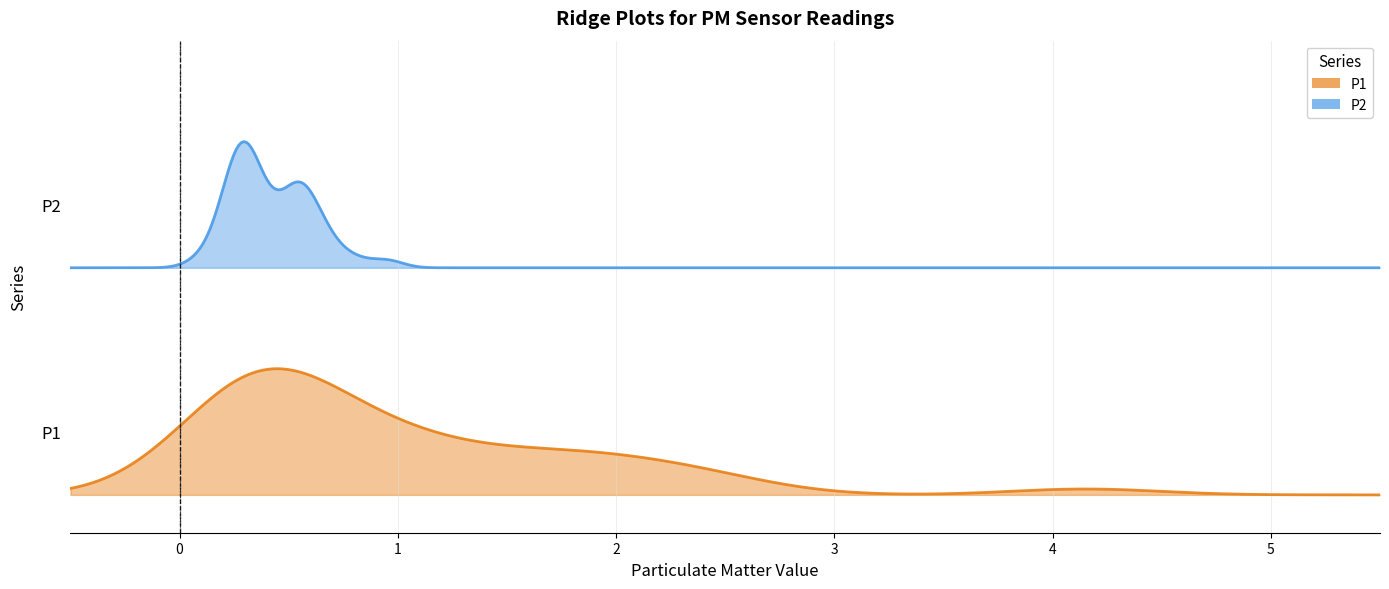

The P2 series shows 0.8 at 00:50. True or false?

False